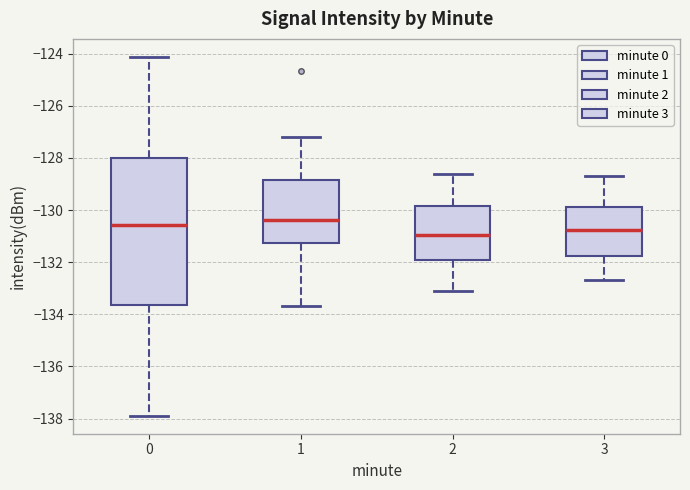

Reading left to right, transcribe this box plot: for each box, give where its median line is, the range the box spans, and where its two whiskers end, as read against the y-axis. The values are not printed on the chart, so give them approximately, as read against the axis.

0: median -130.6, box -133.6 to -128.0, whiskers -137.8 to -124.2
1: median -130.4, box -131.2 to -128.8, whiskers -133.6 to -127.2
2: median -131.0, box -132.0 to -129.8, whiskers -133.0 to -128.6
3: median -130.8, box -131.8 to -129.8, whiskers -132.6 to -128.6